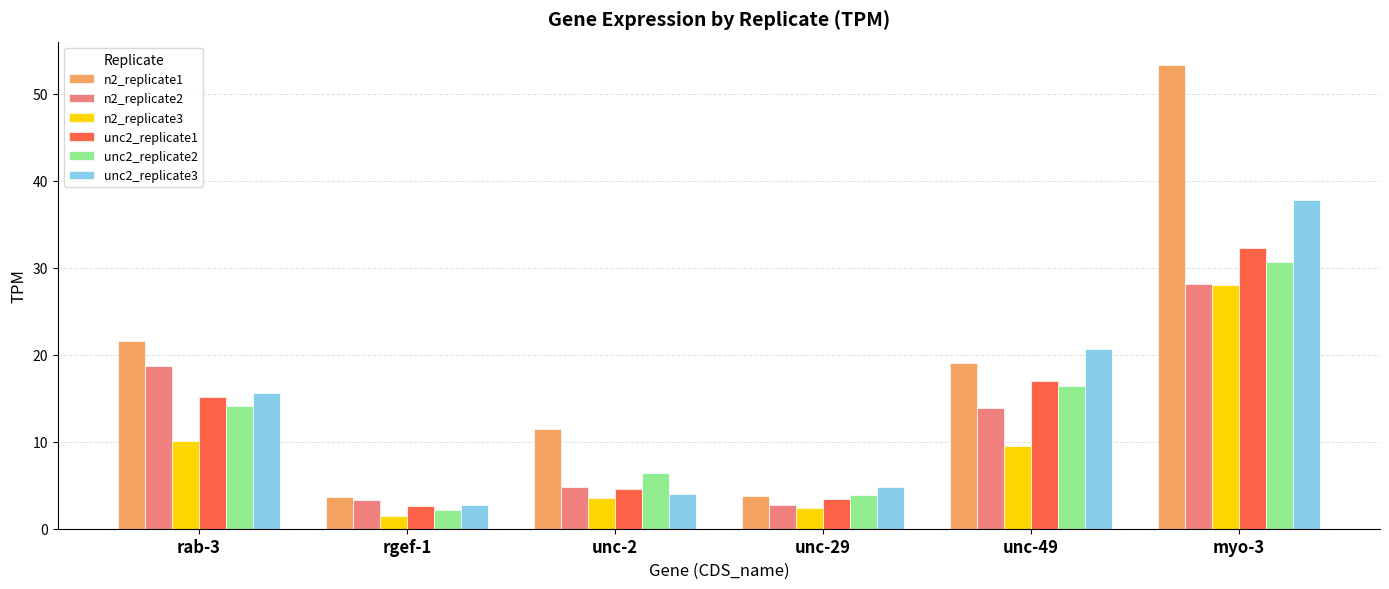

What is the difference between the maximum and minimum values in the n2_replicate2 series?

25.4